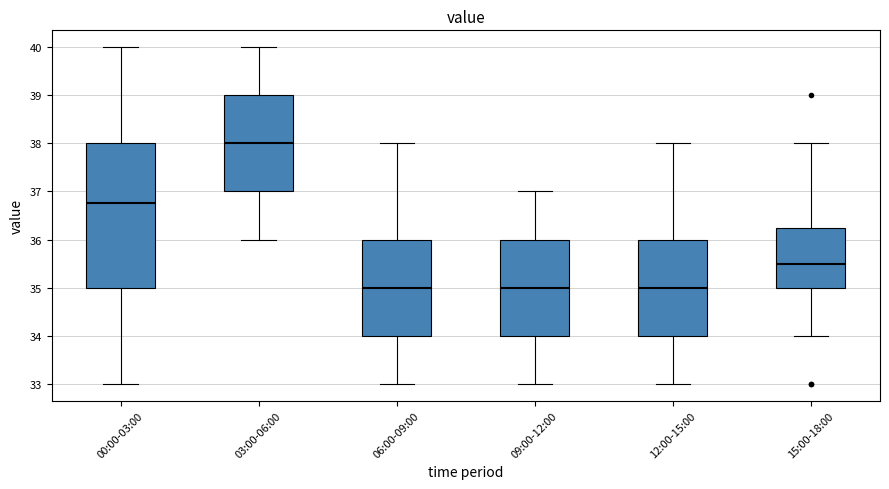

Which box is the tallest, from its lower edge to its upper edge?

00:00-03:00